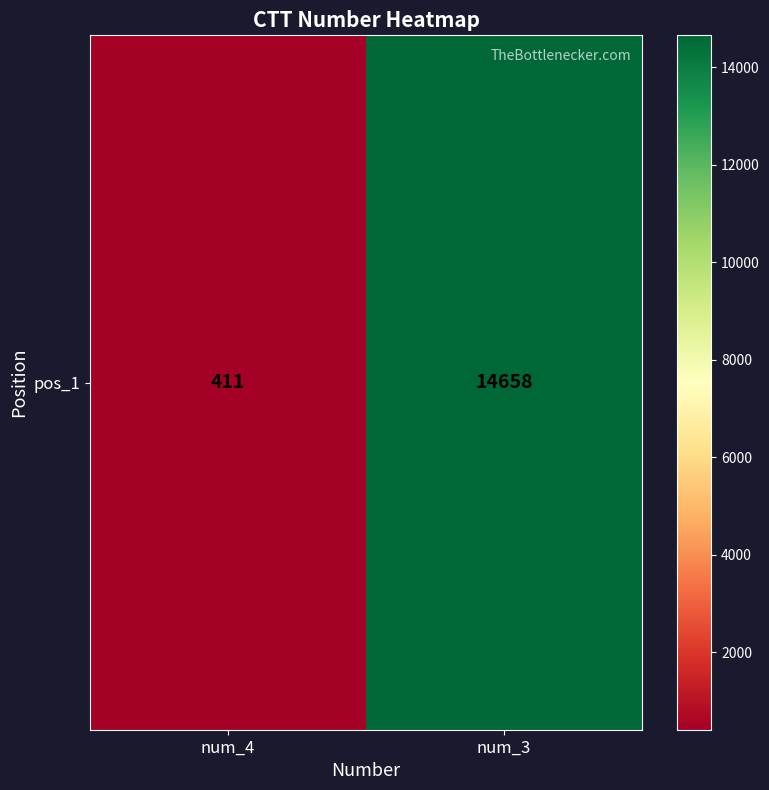

Rank the categories by value from highest to lowest.

num_3, num_4